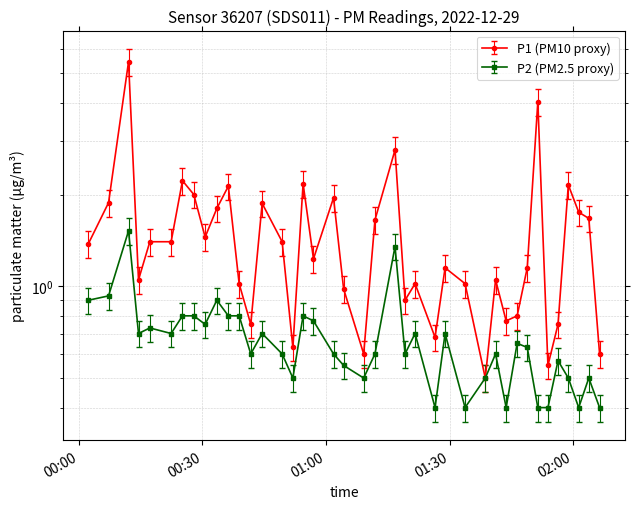

Rank the series by their average value, from highest to lowest.

P1, P2